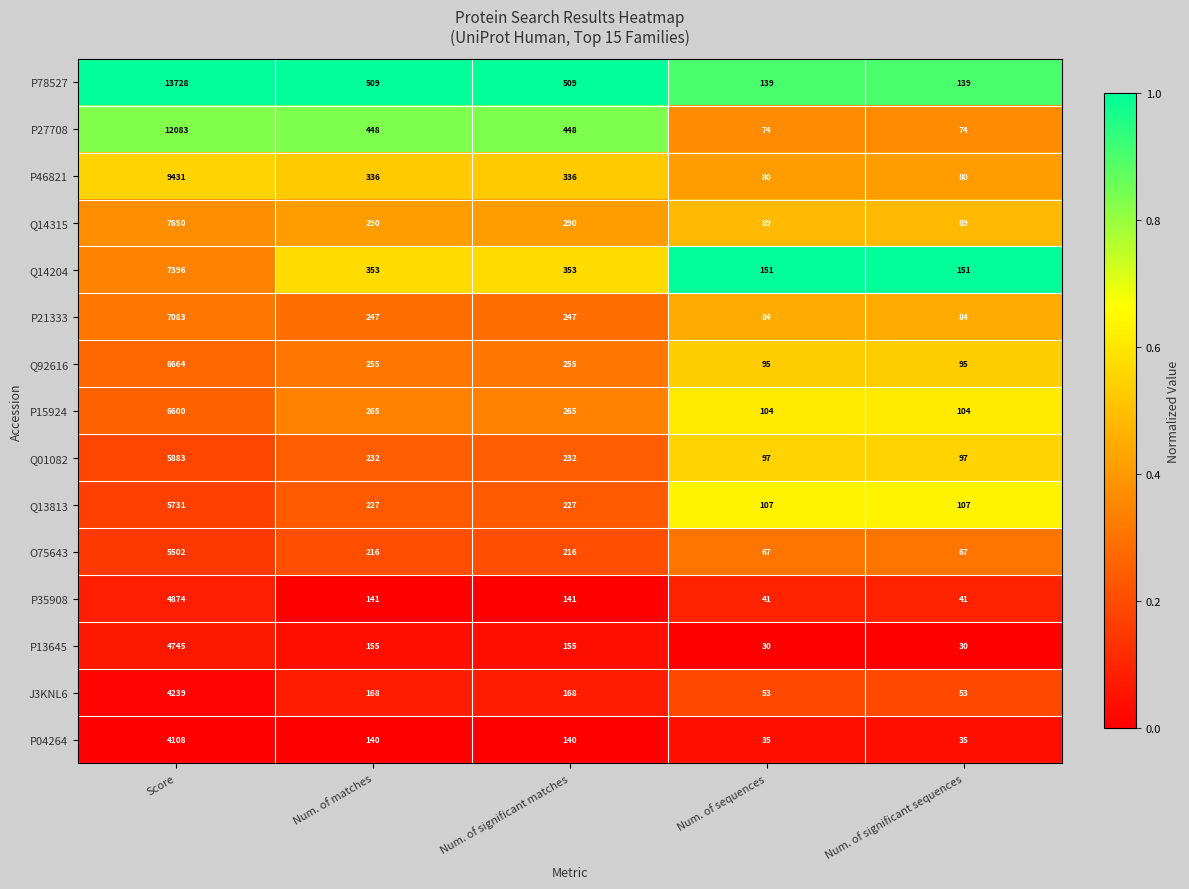

How many categories are shown in the chart?

5